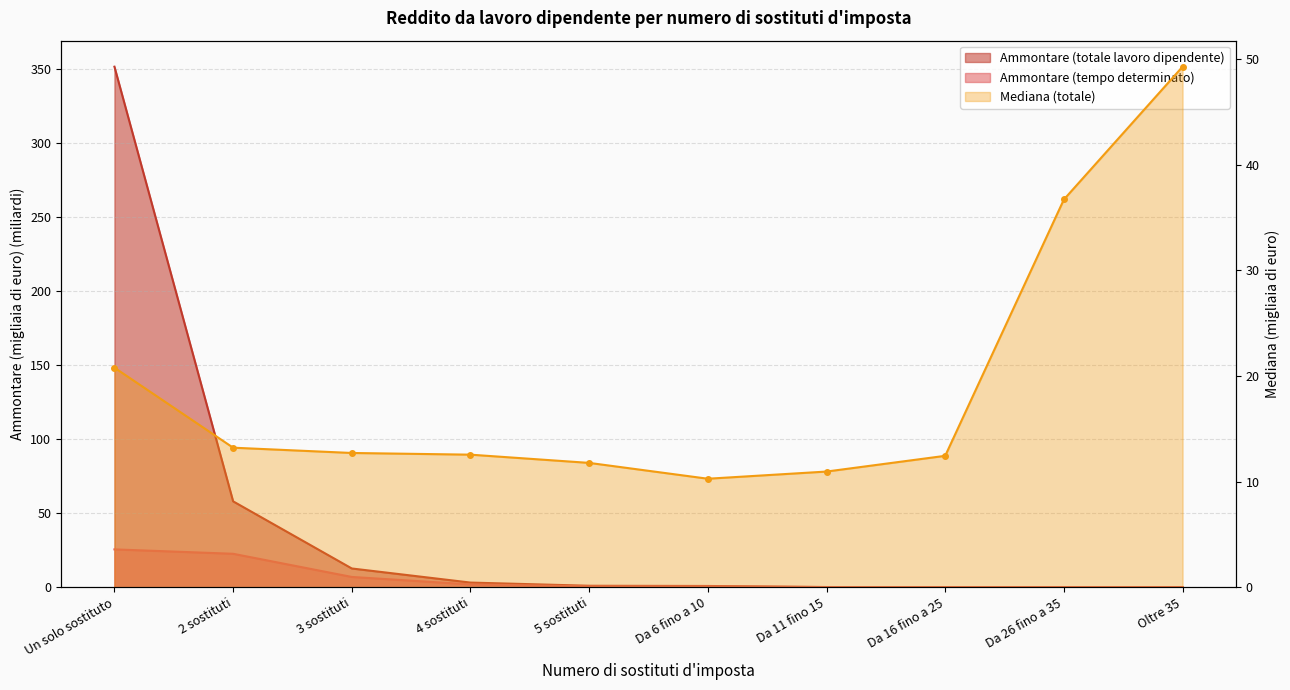

How many values in the Mediana (totale) series are below 12?

3